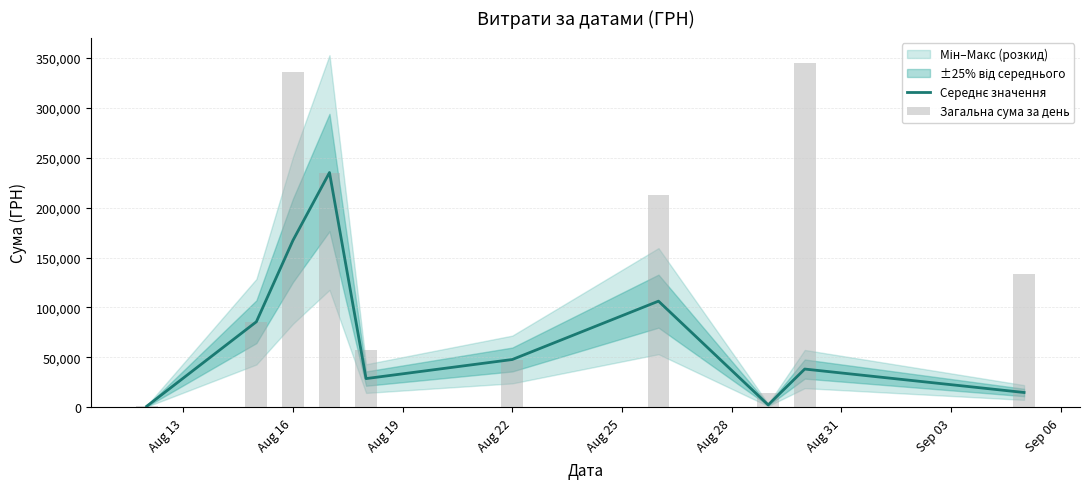

Rank the series by their maximum value, from highest to lowest.

Загальна сума за день, Середнє значення